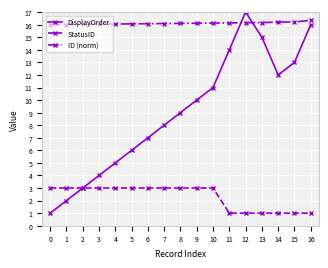

What is the value of the StatusID point at the 4th from the left?

3.0